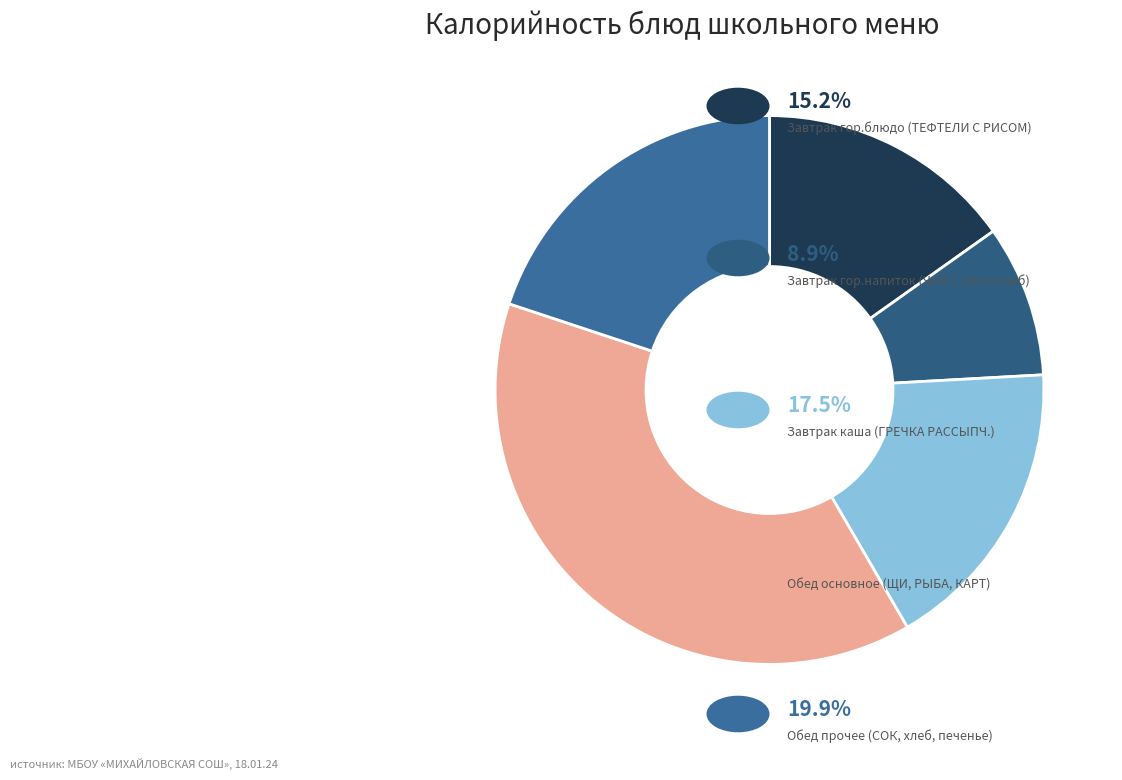

How many segments does this pie chart have?

5